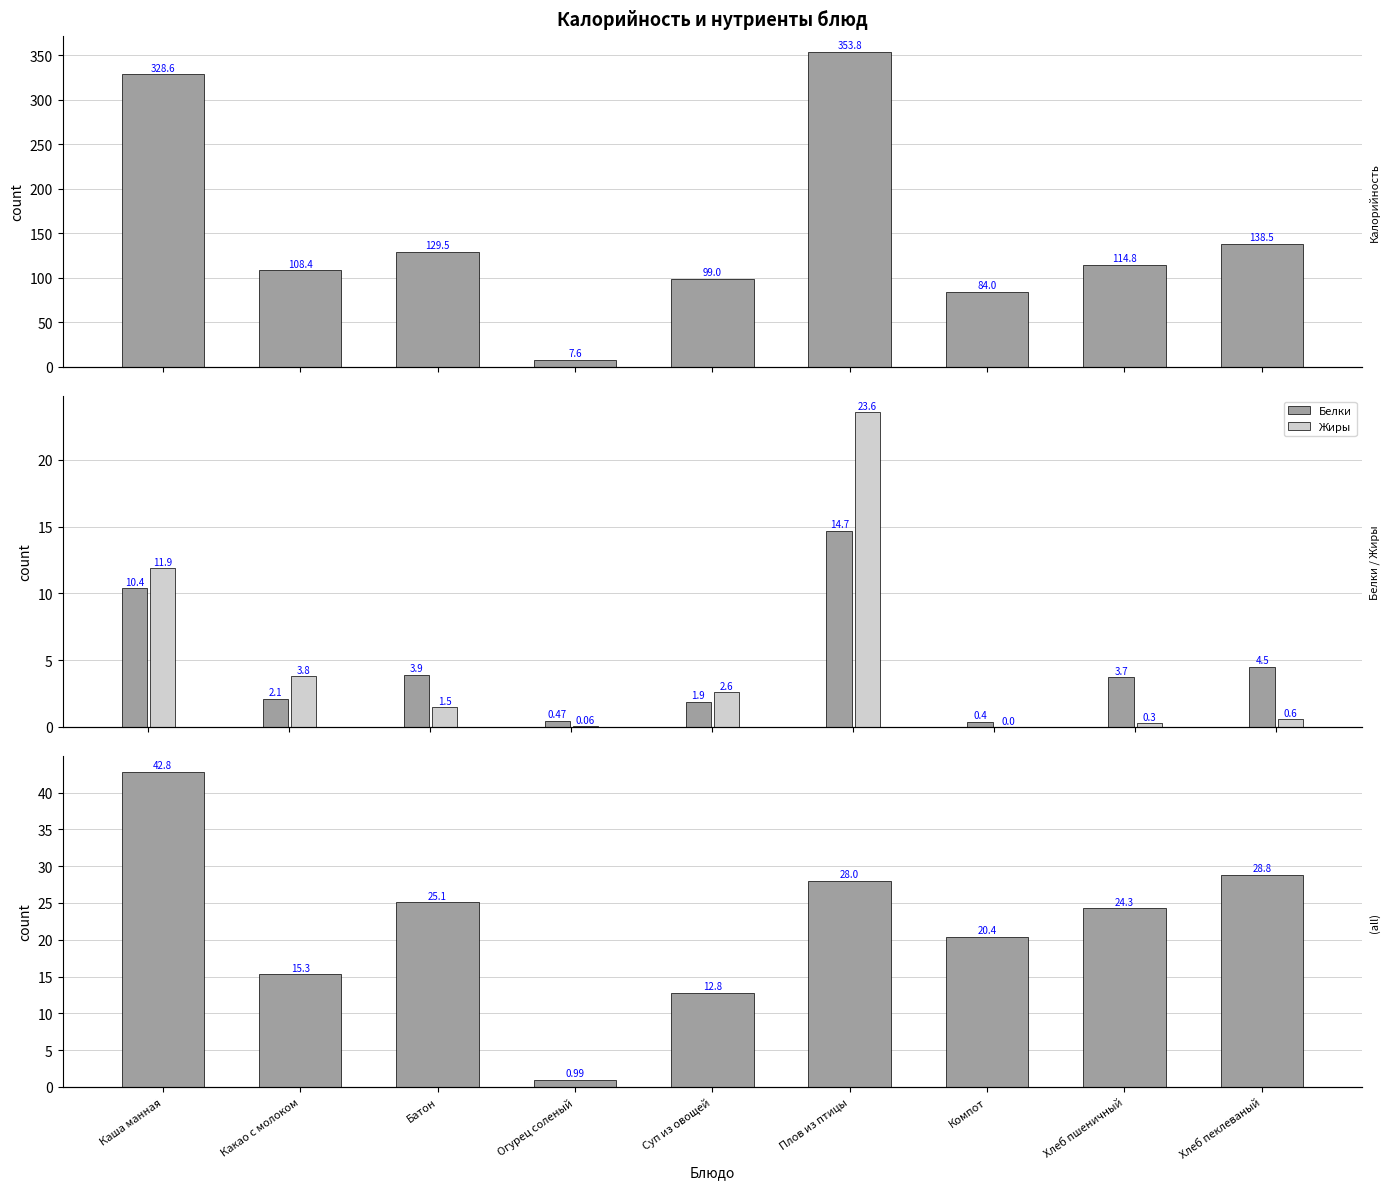

How many data points in Калорийность are above 114?

5